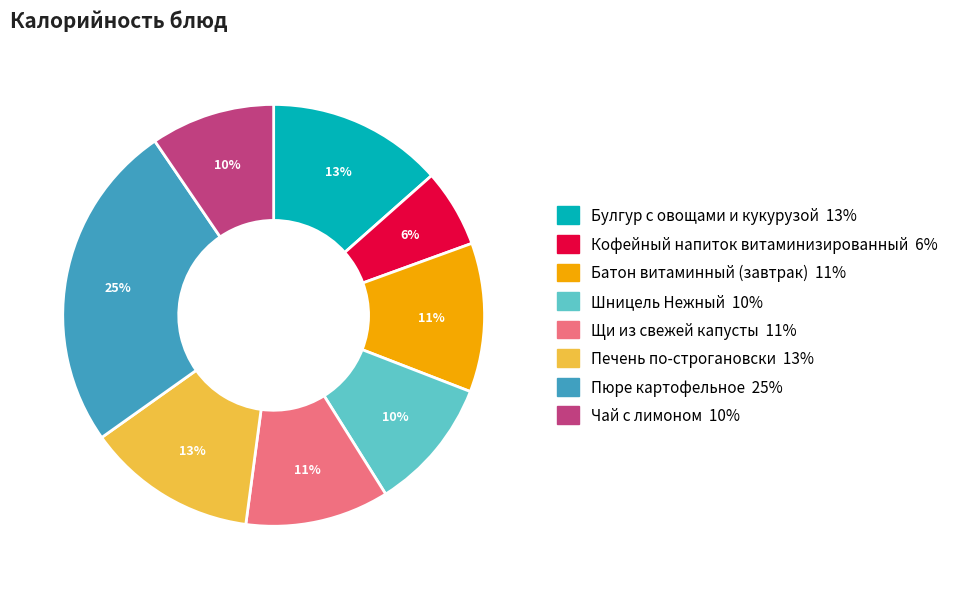

To the nearest percent, what is the average slice percentage?

12%